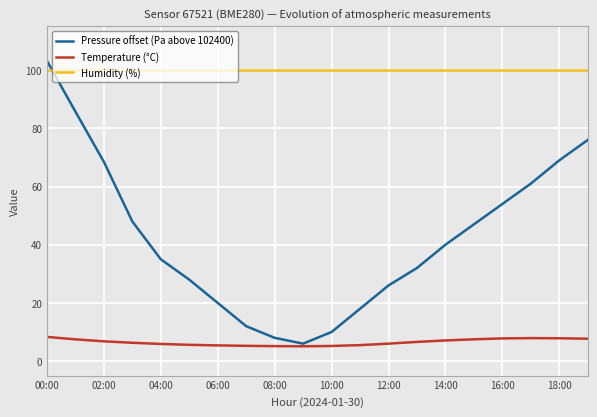

What is the minimum value shown in the chart?

5.1